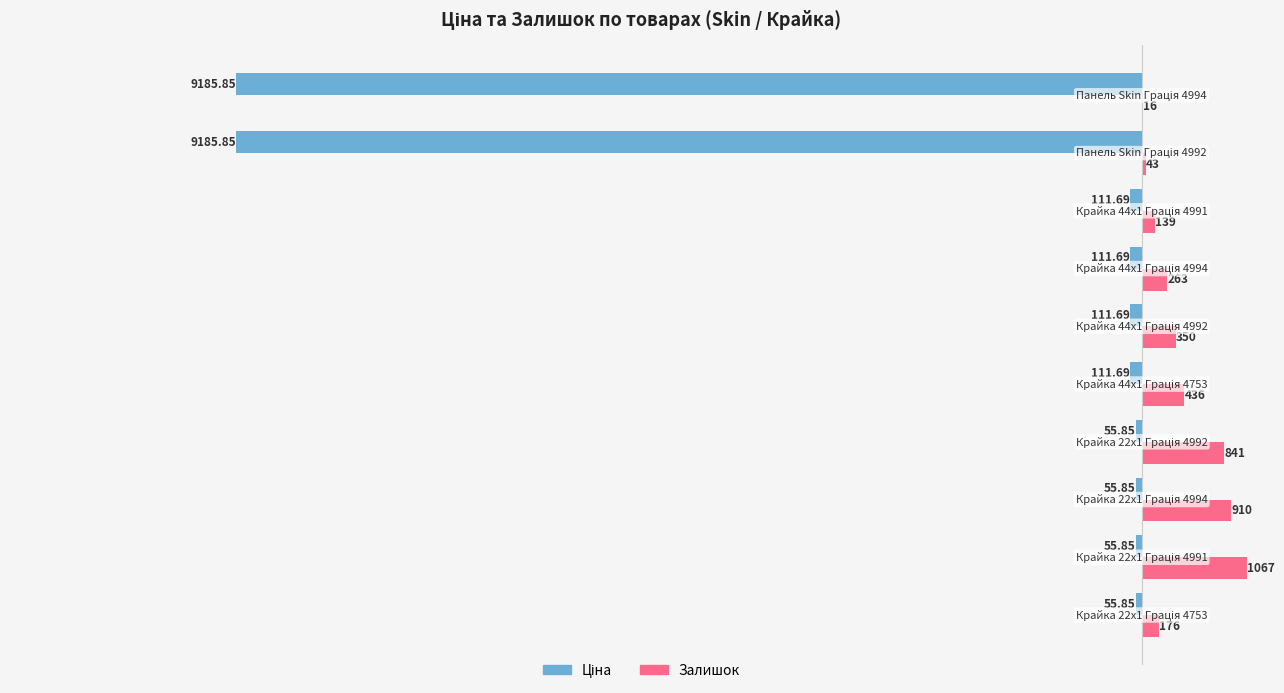

Which series has the largest total across all categories?

Залишок